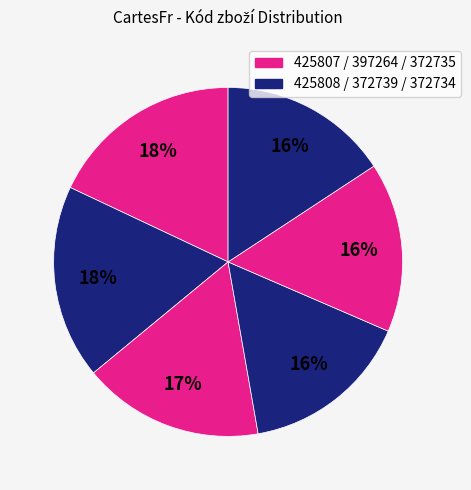

Count the number of slices in the pie.

6